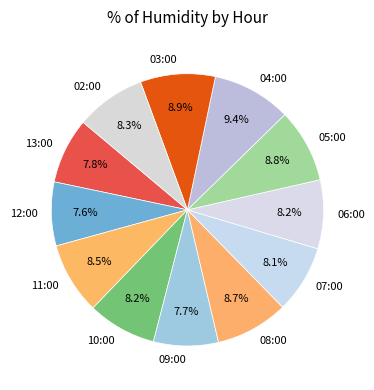

Is there any slice that represents more than half of the pie?

No